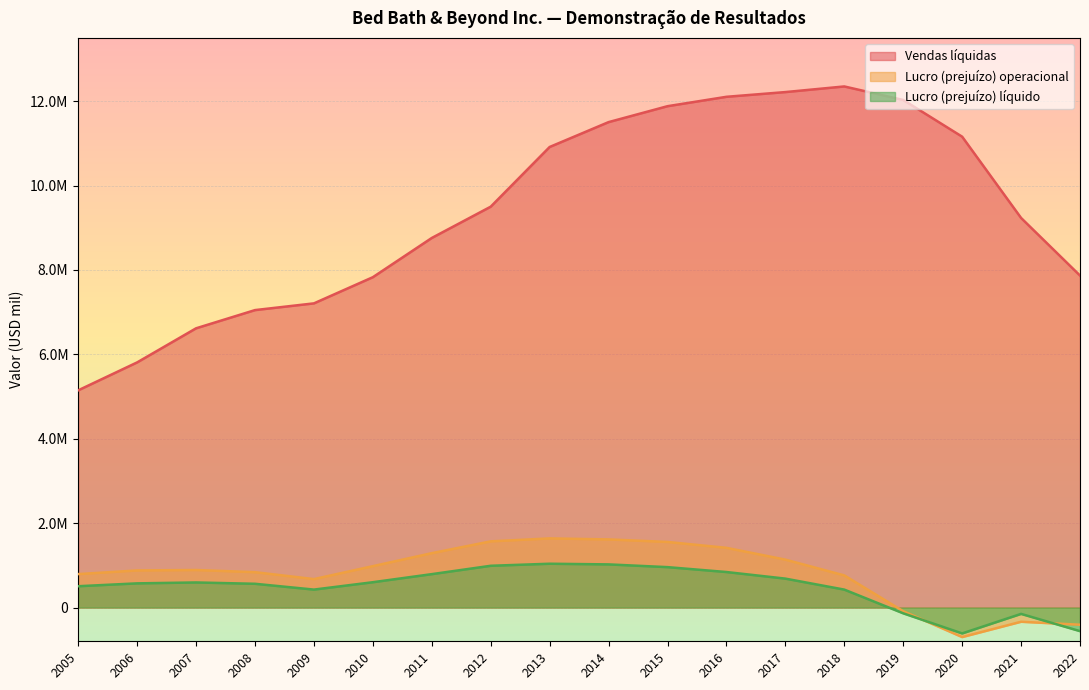

What is the total value across all series at 2006?

7261580